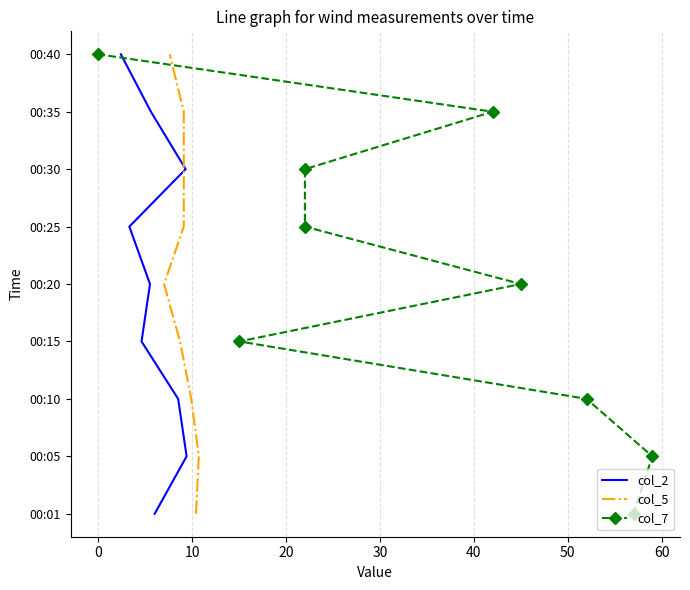

Is it true that col_7 equals 4 at 60?

False